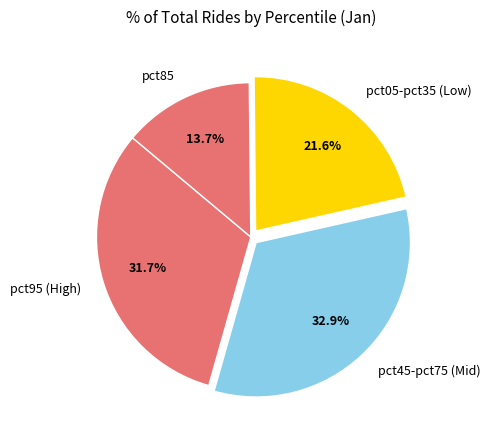

Combined, do pct95 (High) and pct05-pct35 (Low) account for over 50%?

Yes